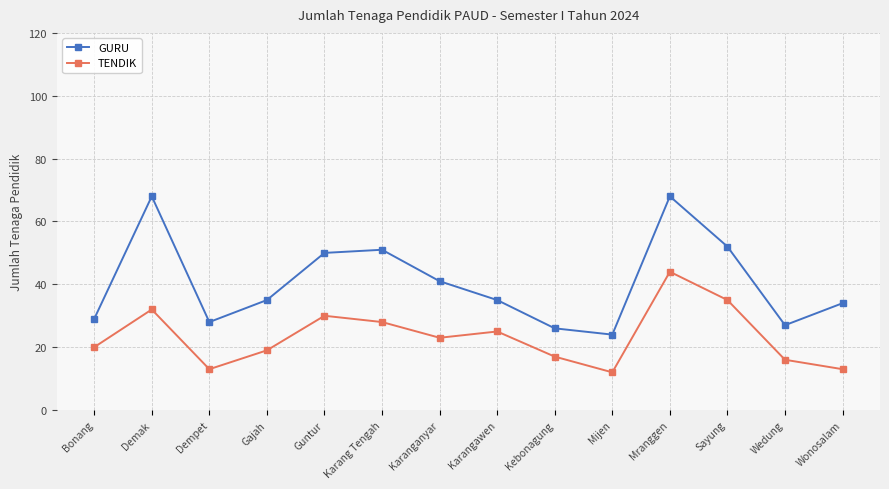

Which series has the largest total across all categories?

GURU